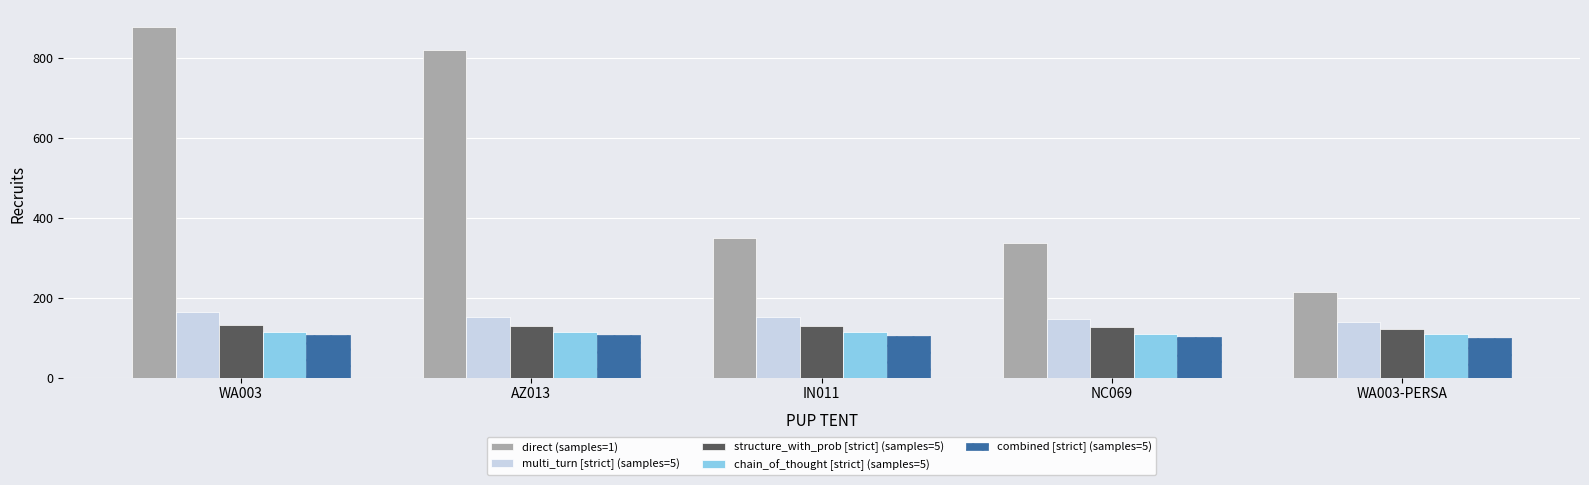

What is the sum of the structure_with_prob [strict] (samples=5) values at NC069 and WA003-PERSA?

249